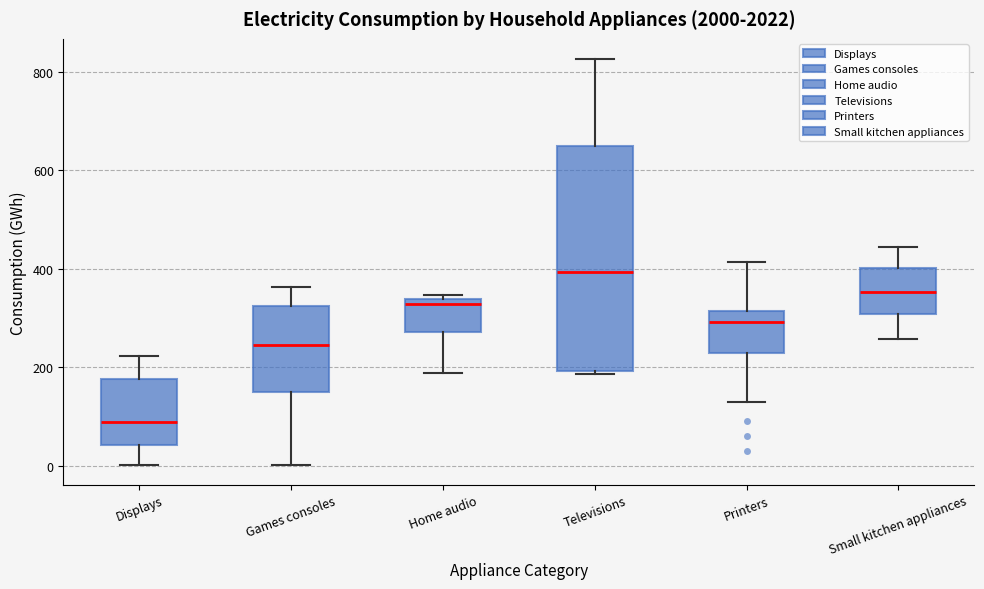

Comparing the boxes themselves (not the whiskers), which one is the tallest?

Televisions